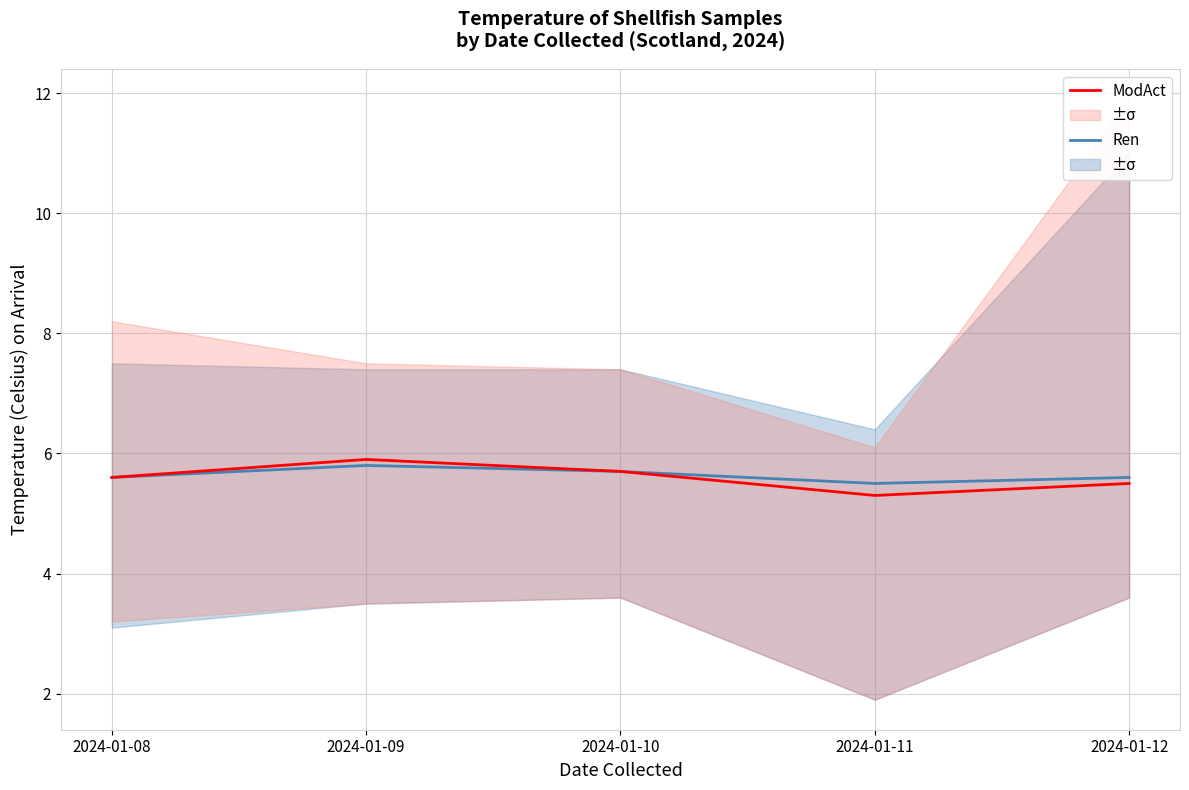

Rank the series by their average value, from lowest to highest.

ModAct, Ren